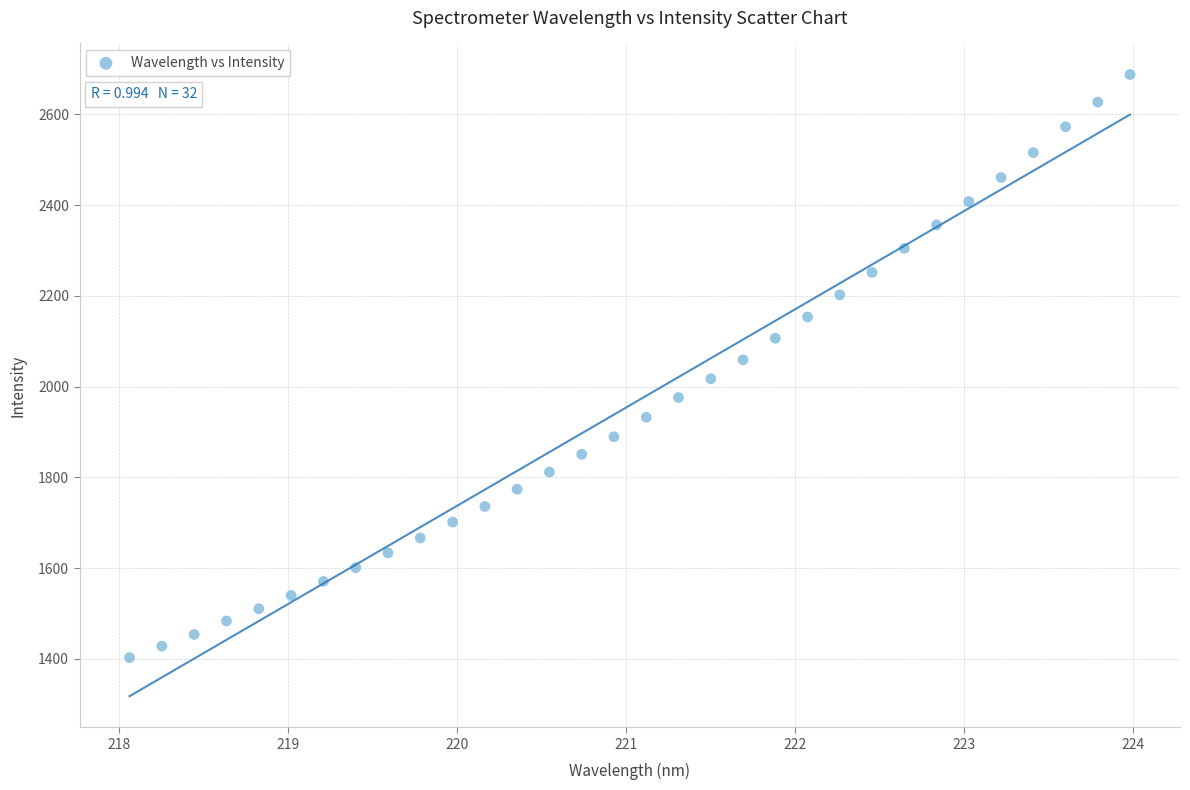

What is the range of X values (max minus min)?

5.9